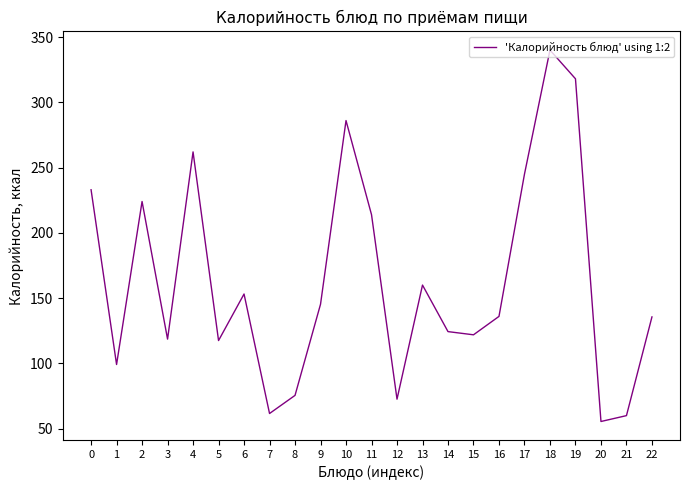

How many interior local peaks (higher than both neighbors) does the data have?

6